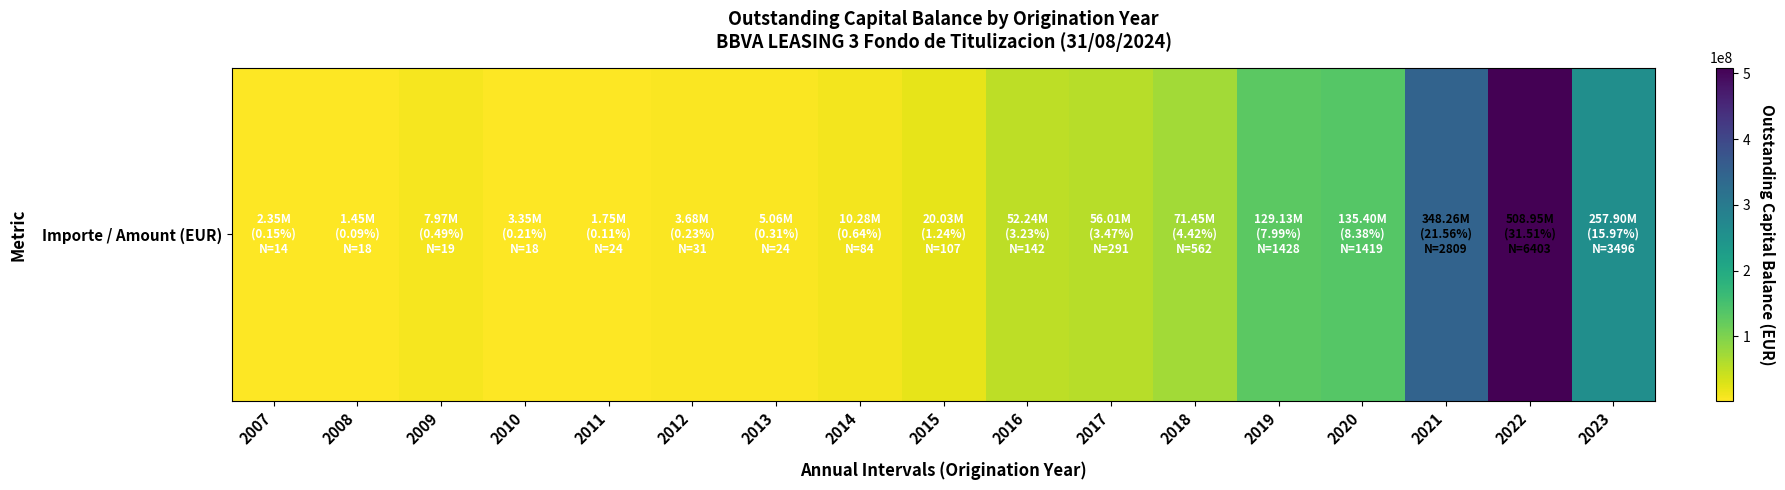

Which label corresponds to the smallest value in the chart?

2008